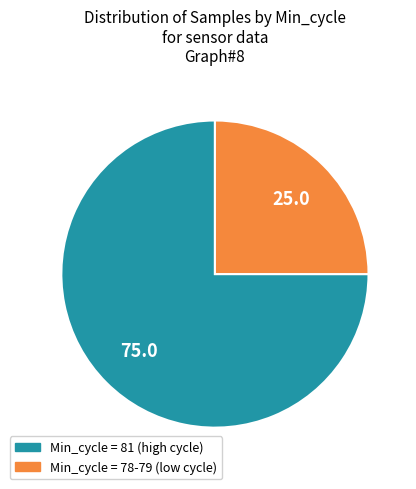

Which has a higher value, Min_cycle = 78-79 (low cycle) or Min_cycle = 81 (high cycle)?

Min_cycle = 81 (high cycle)